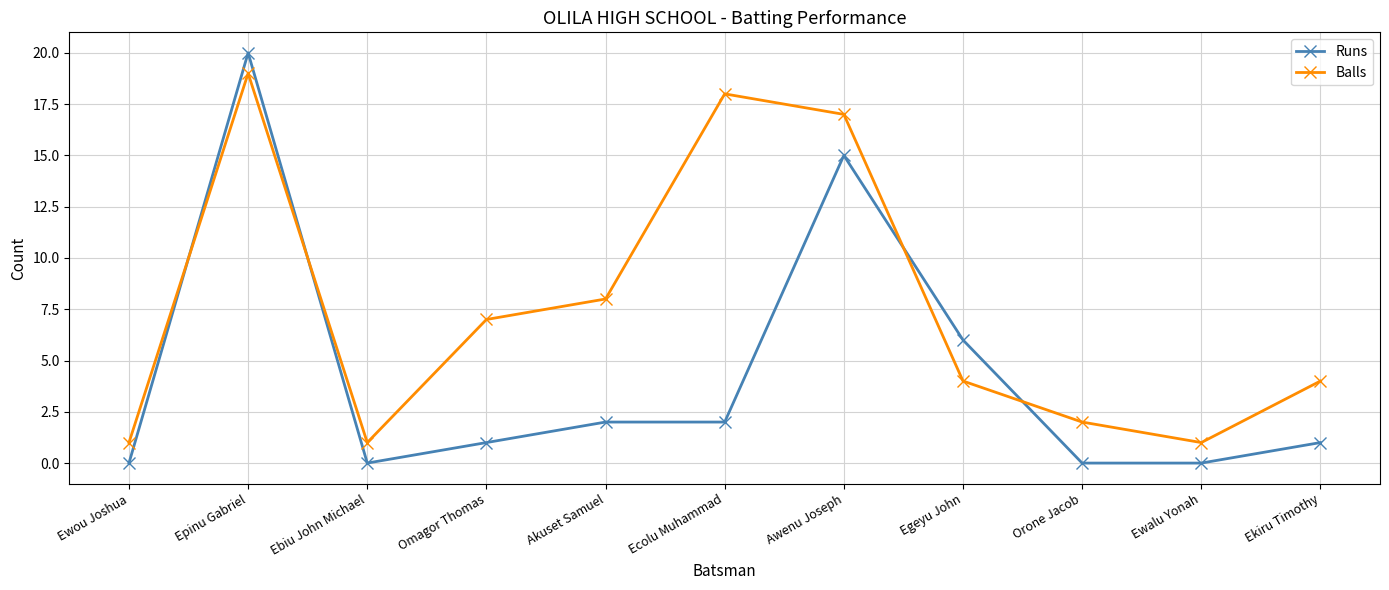

What is the average value of the Balls series?

7